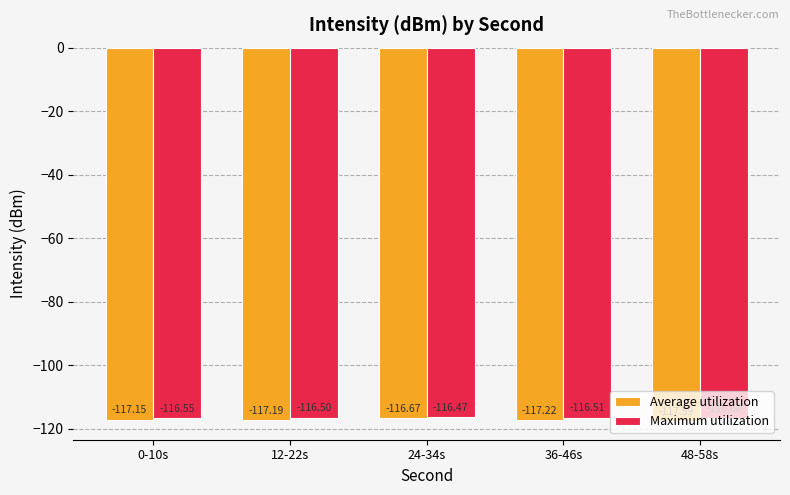

What is the difference between the maximum and minimum values in the Average utilization series?

0.9